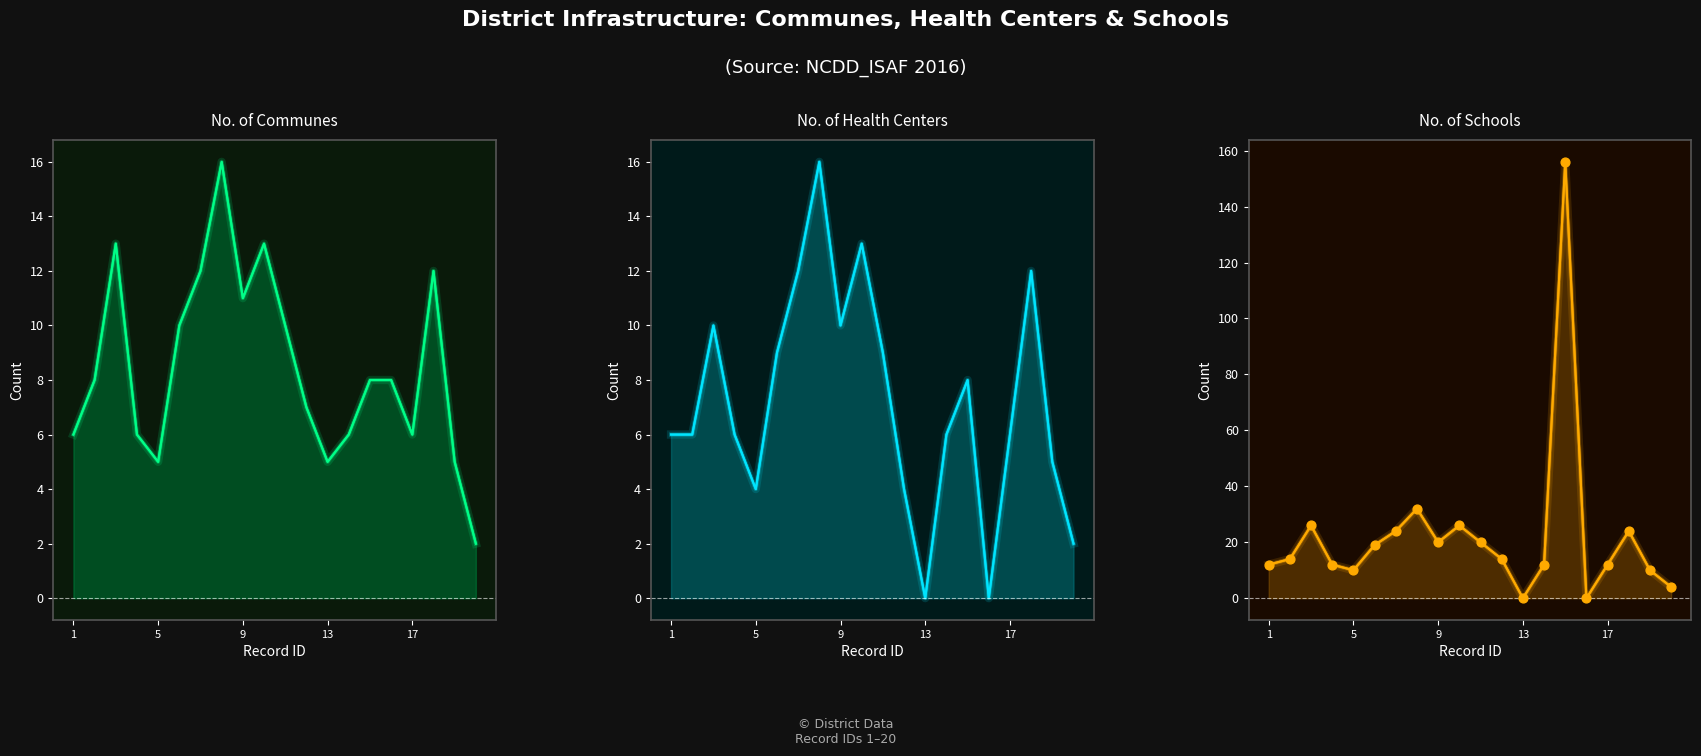

Which series has the largest Y range (max minus min)?

nu_school